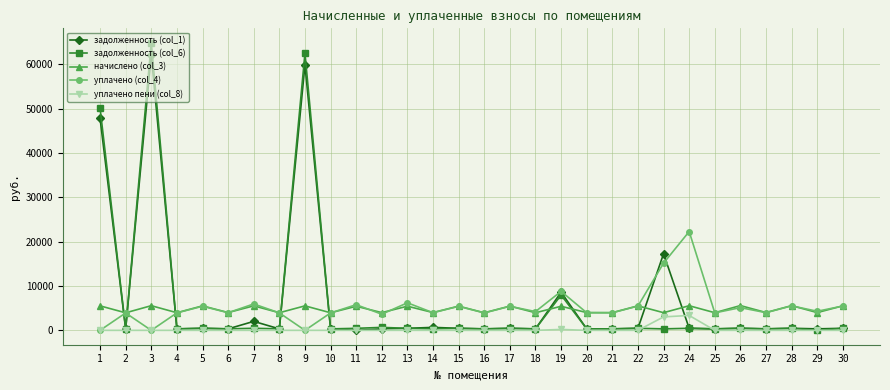

What is the average value of the задолженность (col_1) series?

6899.8